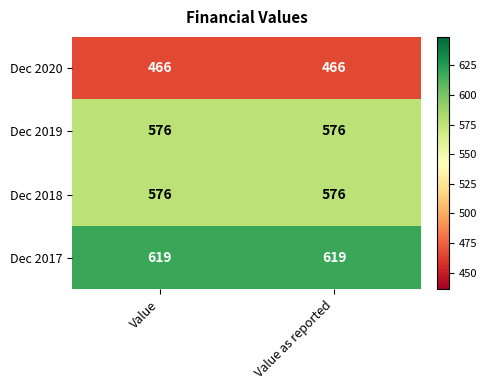

What is the sum of all Dec 2017 values?

1238